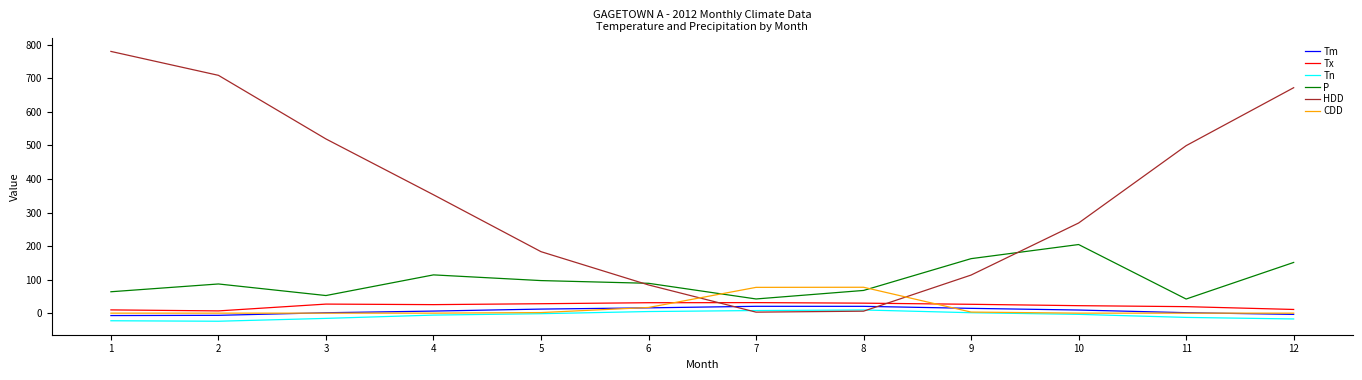

Which series has the largest total across all categories?

HDD